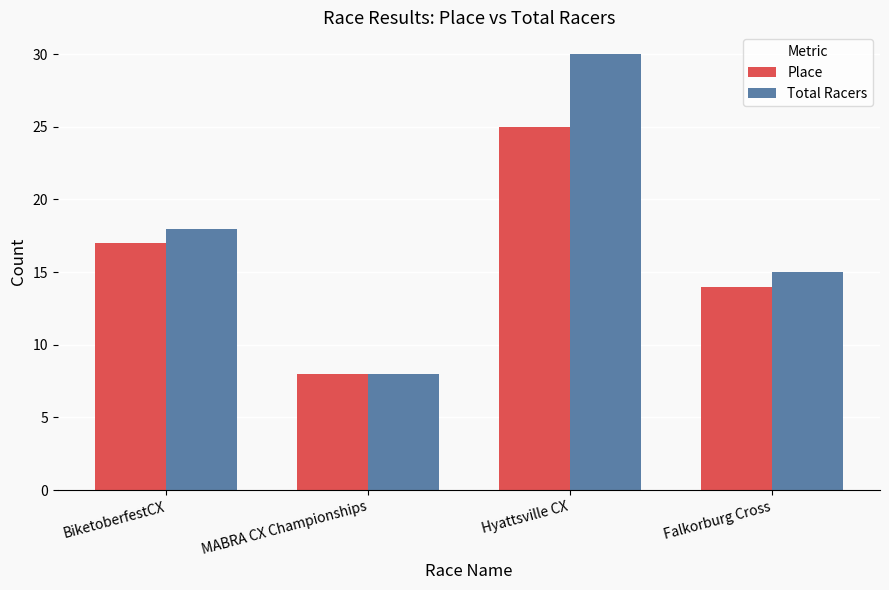

What is the difference between the maximum and minimum values in the Place series?

17